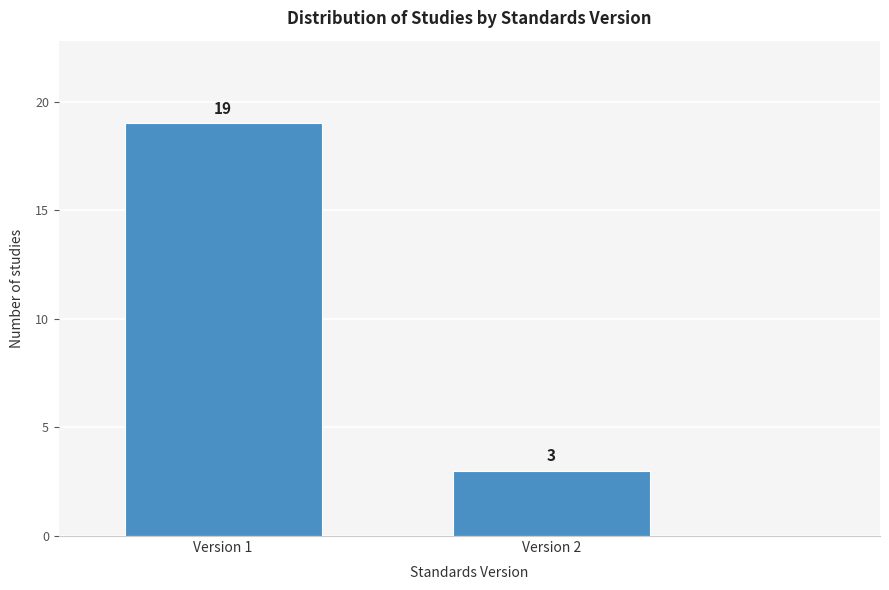

Reading right to left, what are all the values shown in this chart?

3	19